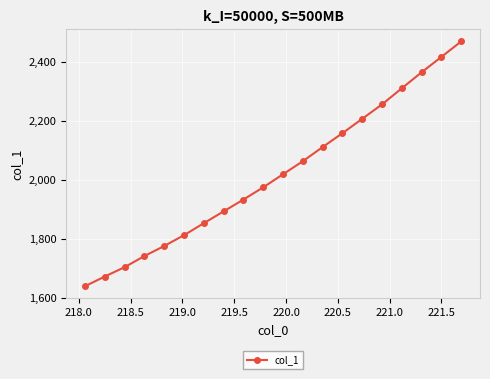

What is the difference between the maximum and second lowest values?

799.1